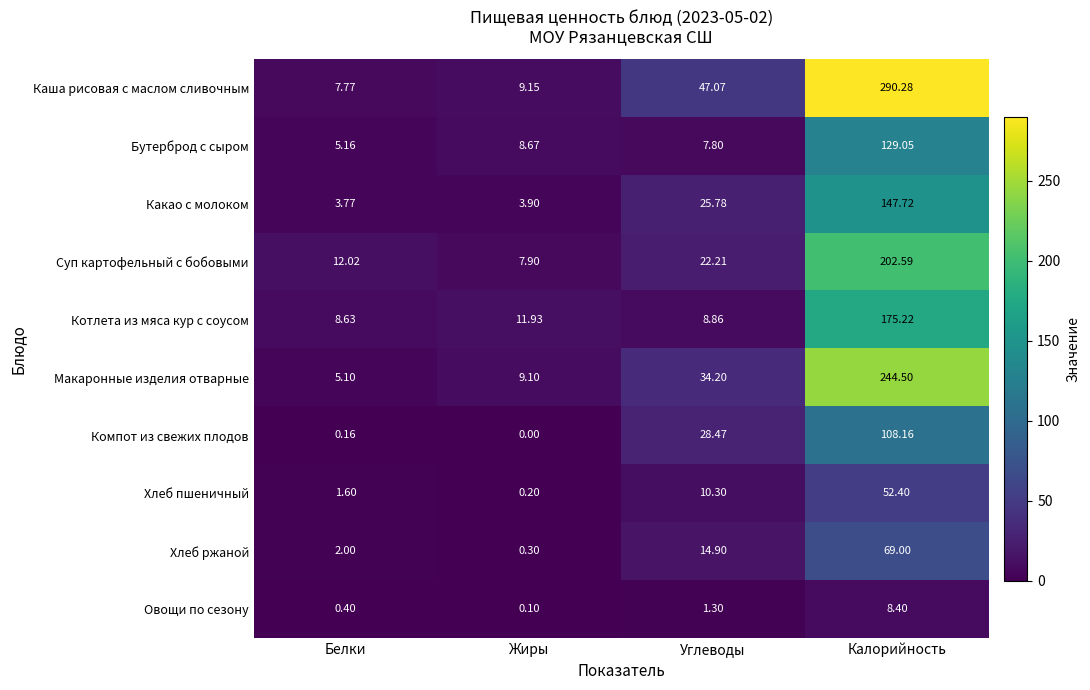

Where does the Хлеб пшеничный series first go above 10?

Углеводы